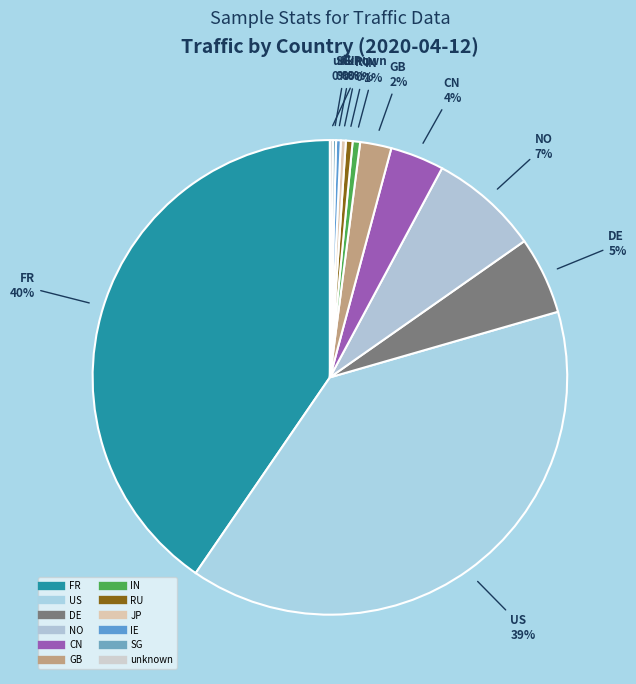

Combined, what portion of the pie is US and GB?

41.2%